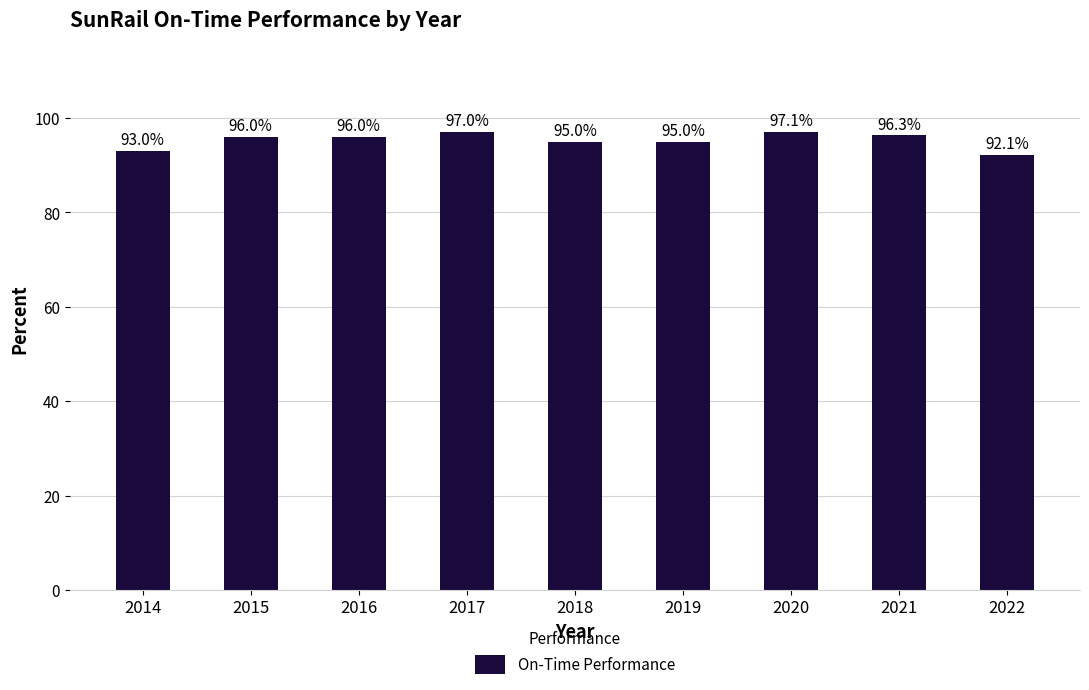

What is the difference between the maximum and second lowest values?

4.1